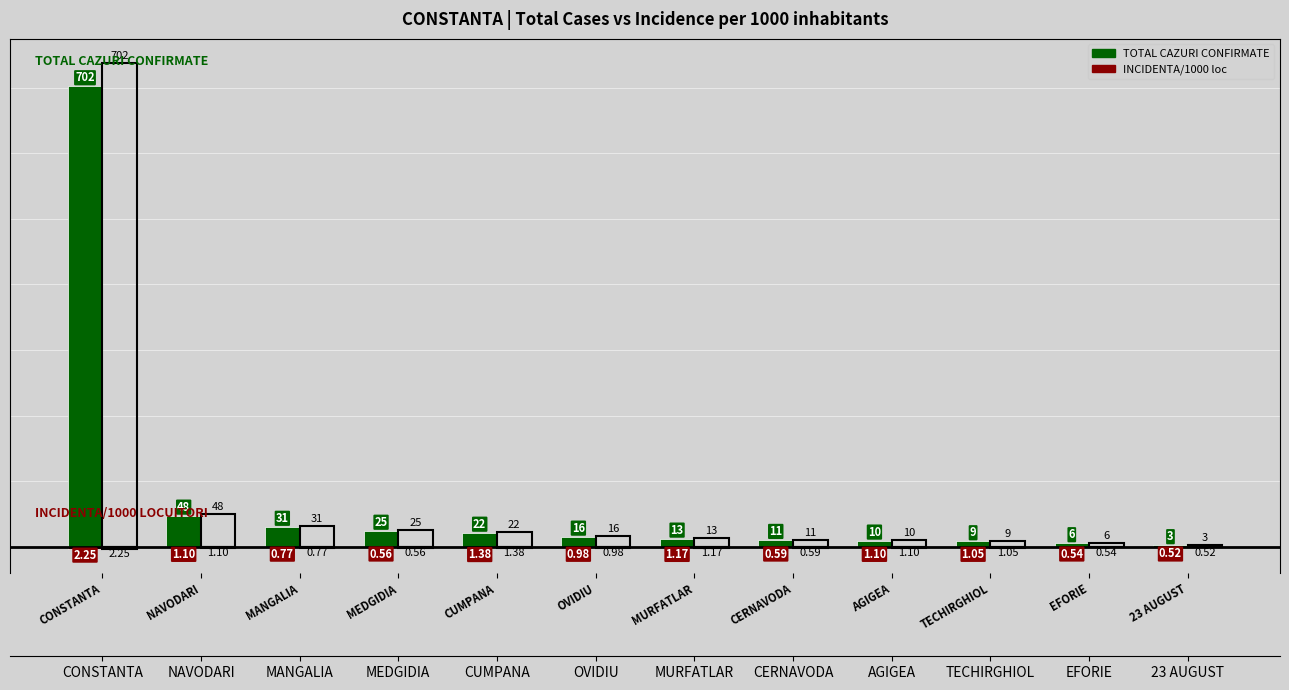

What is the label of the 5th bar from the left?

CUMPANA